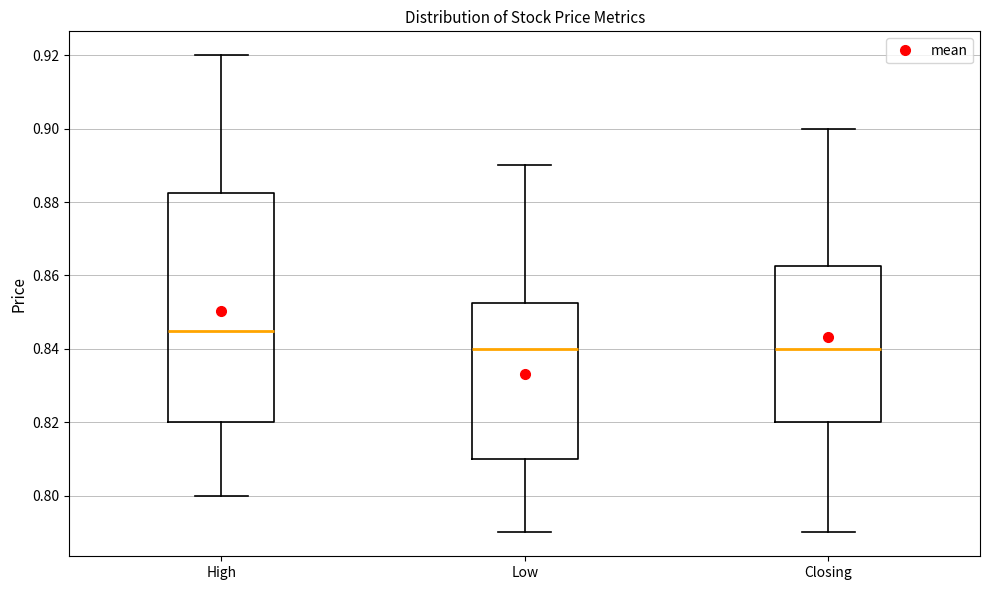

Reading left to right, read every box against the y-axis: the position of its median line, the range the box covers, and the ends of its whiskers. The values are not printed on the chart, so give them approximately, as read against the axis.

High: median 0.846, box 0.820 to 0.882, whiskers 0.800 to 0.920
Low: median 0.840, box 0.810 to 0.852, whiskers 0.790 to 0.890
Closing: median 0.840, box 0.820 to 0.862, whiskers 0.790 to 0.900